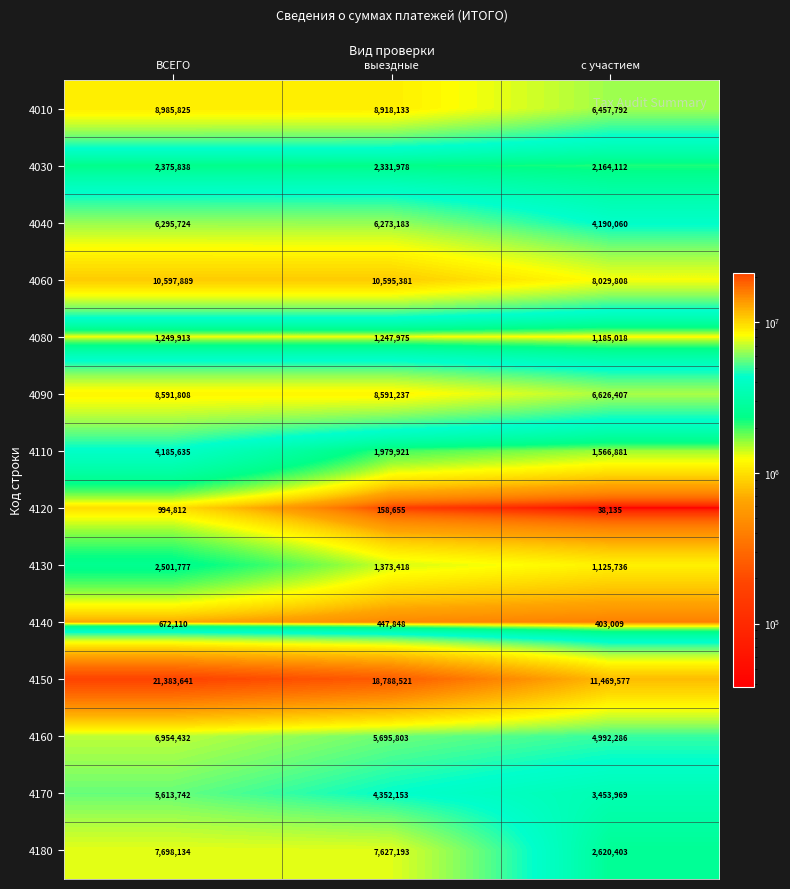

Which series has the largest total across all categories?

4150